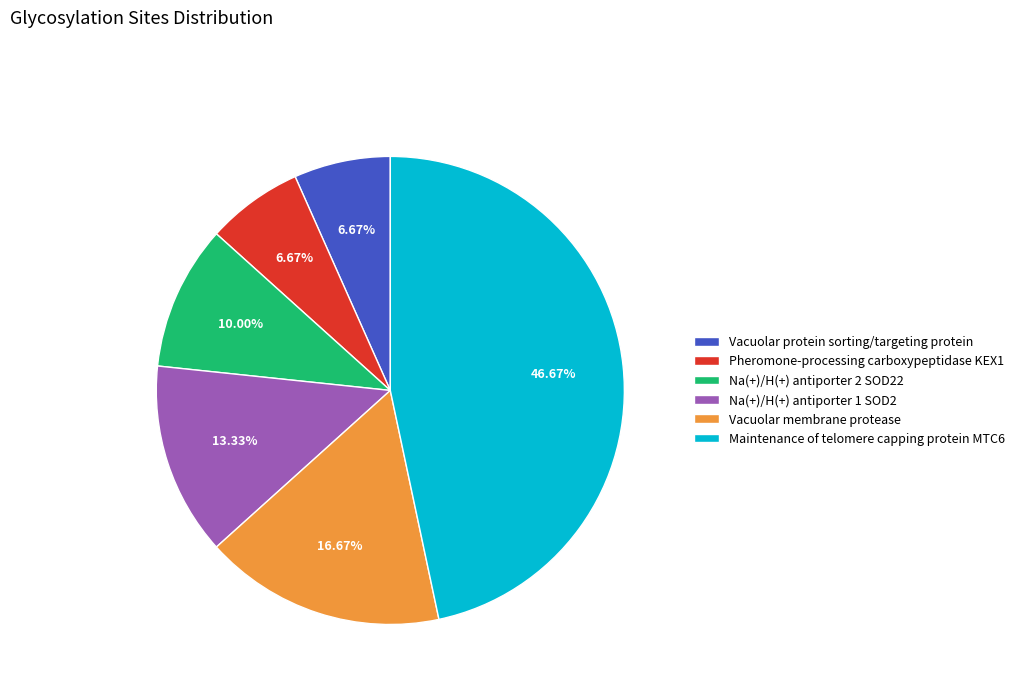

What is the ratio of the value at Pheromone-processing carboxypeptidase KEX1 to the value at Na(+)/H(+) antiporter 2 SOD22?

0.7